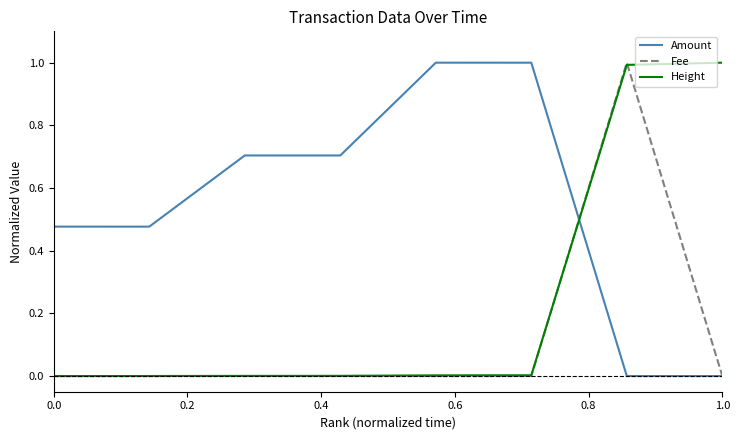

Does the chart display data point markers on the line(s)?

No